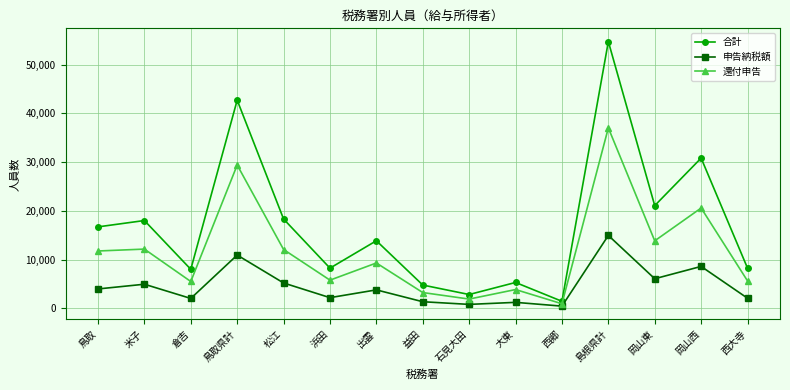

What is the difference between the maximum and second lowest values in the 還付申告 series?

35146